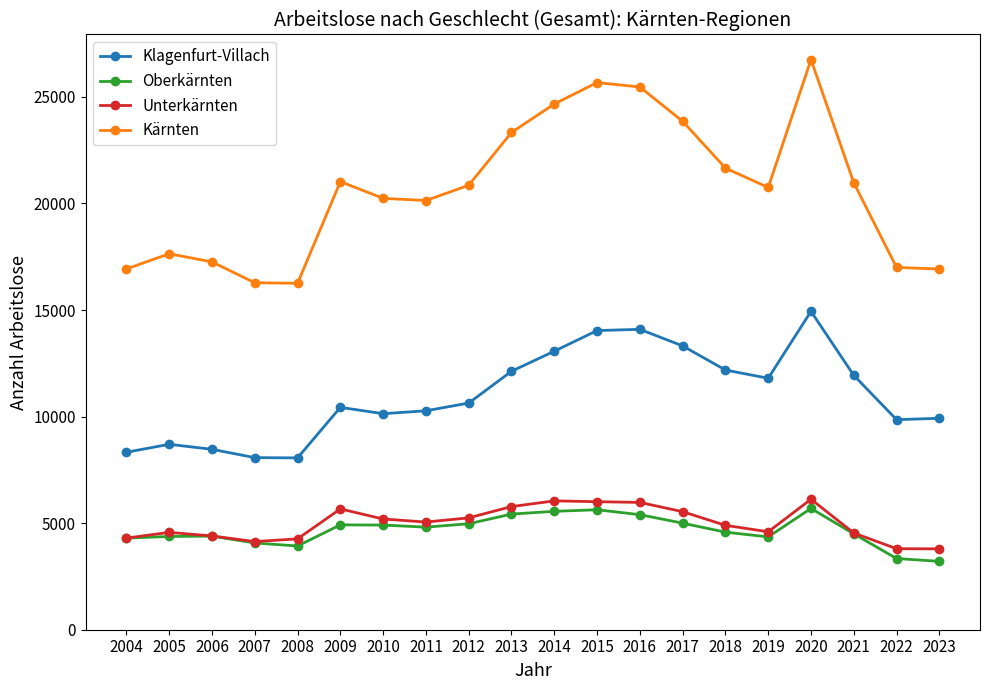

True or false: Unterkärnten and Kärnten cross at least once.

False